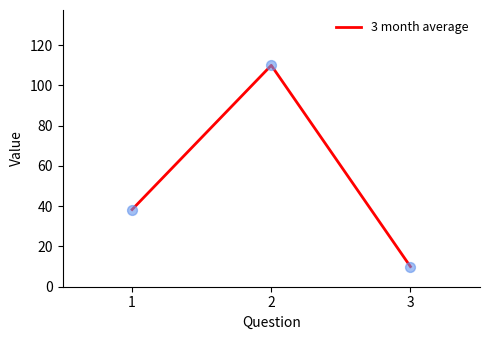

What is the ratio of the value at 1 to the value at 3?

3.8